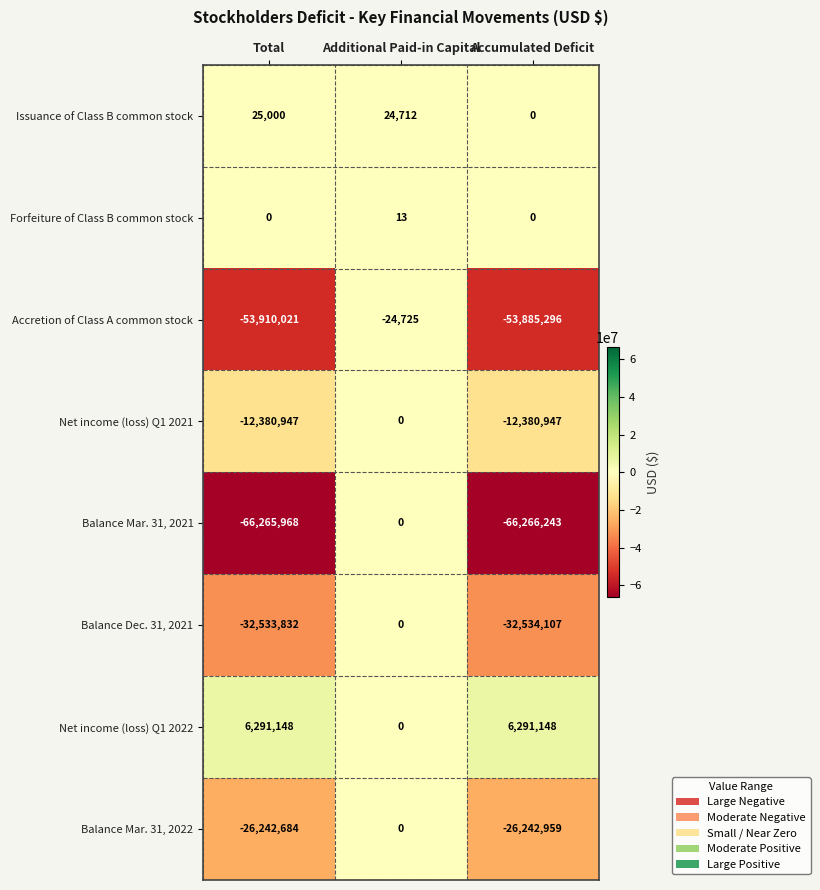

Reading left to right, what are all the values shown in this chart?

Issuance of Class B common stock: 25000	24712	0
Forfeiture of Class B common stock: 0	13	0
Accretion of Class A common stock: -53910021	-24725	-53885296
Net income (loss) Q1 2021: -12380947	0	-12380947
Balance Mar. 31, 2021: -66265968	0	-66266243
Balance Dec. 31, 2021: -32533832	0	-32534107
Net income (loss) Q1 2022: 6291148	0	6291148
Balance Mar. 31, 2022: -26242684	0	-26242959